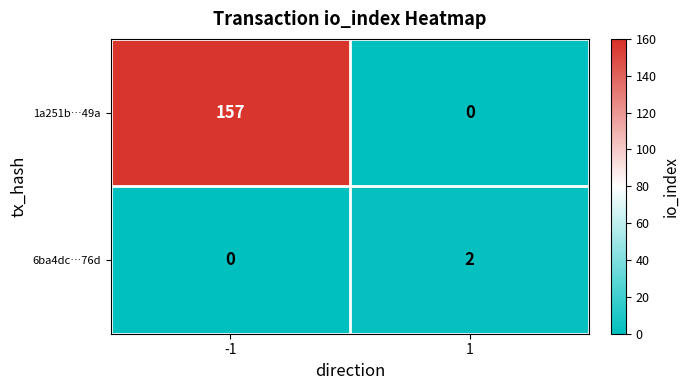

The 1a251b…49a series shows 0 at 1. True or false?

True